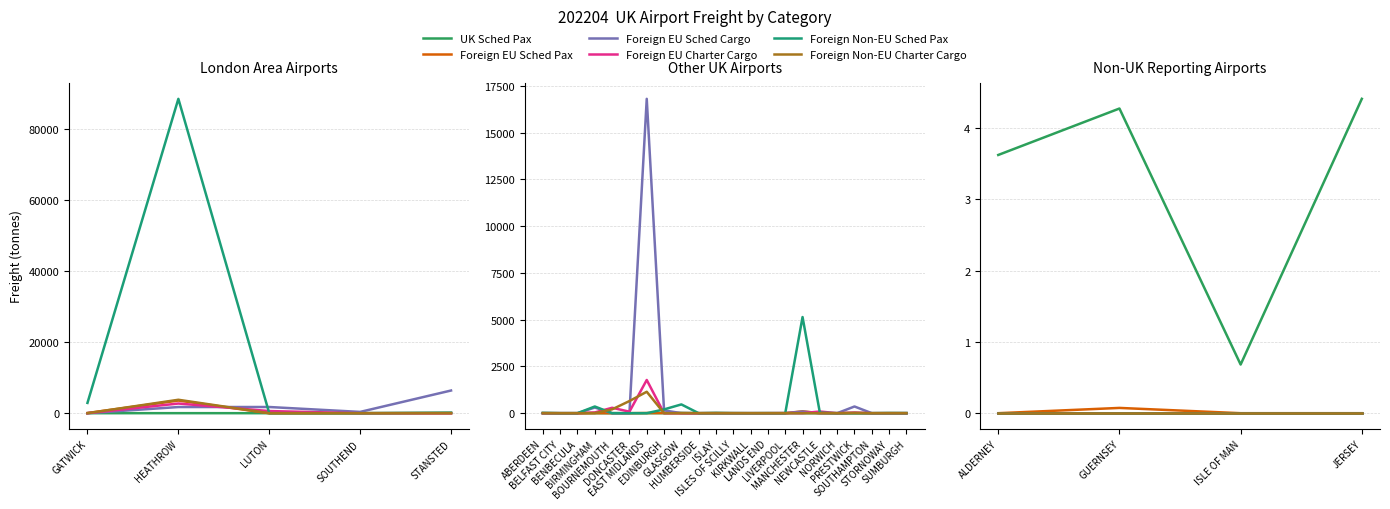

Where is UK Sched Pax nearest to the value 2?

ISLE OF MAN